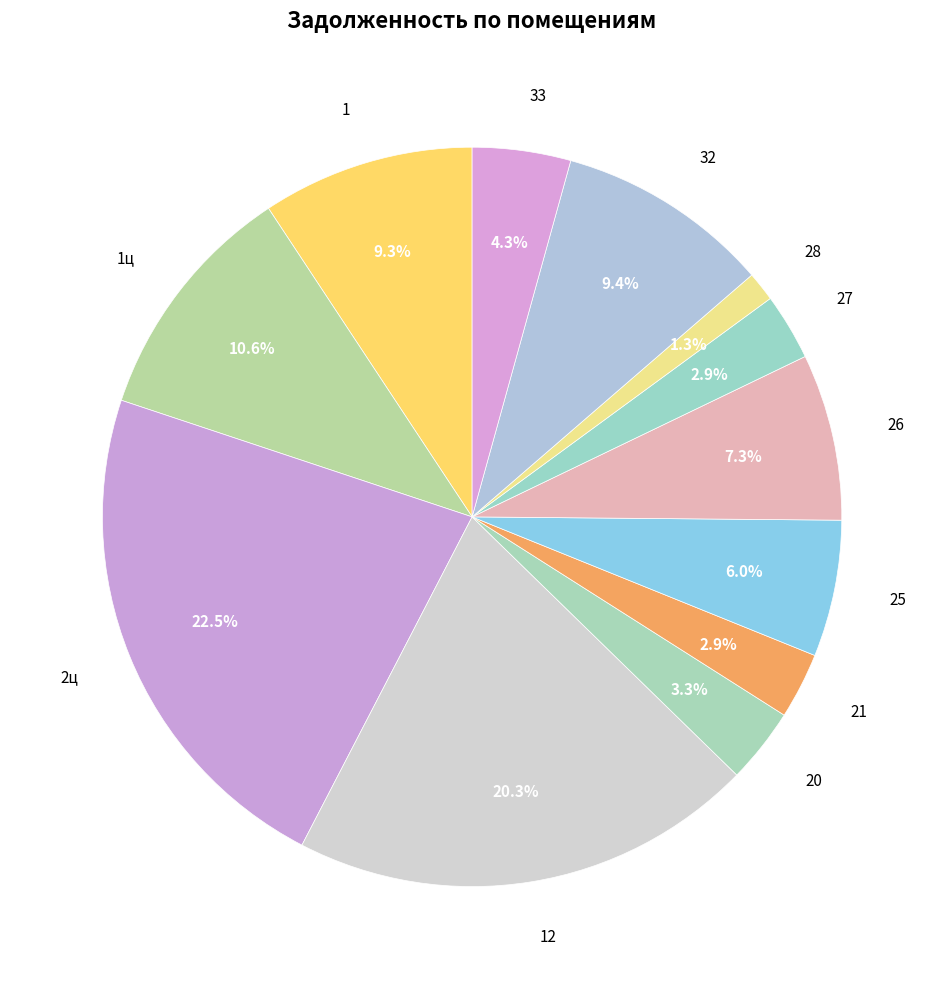

Which has a higher value, 1ц or 21?

1ц